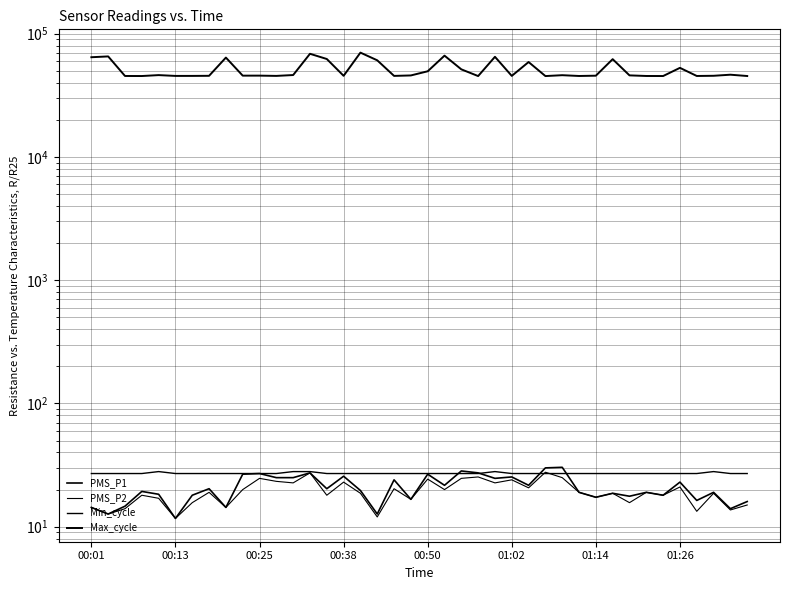

Between 21 and 32, which series saw the biggest shift?

Max_cycle